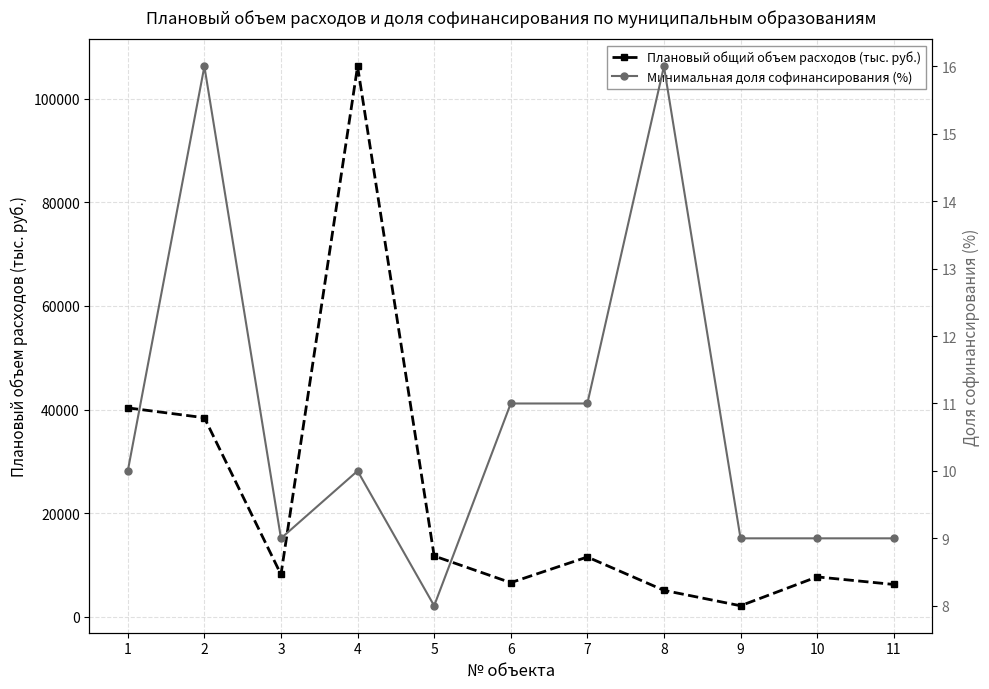

At how many categories does at least one series exceed 49233?

1